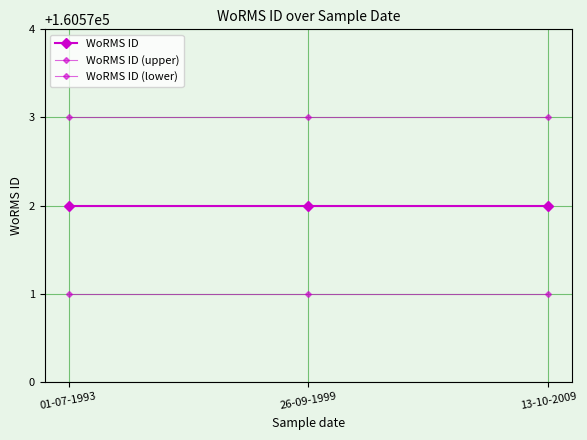

What is the total value across all series at 13-10-2009?

481716